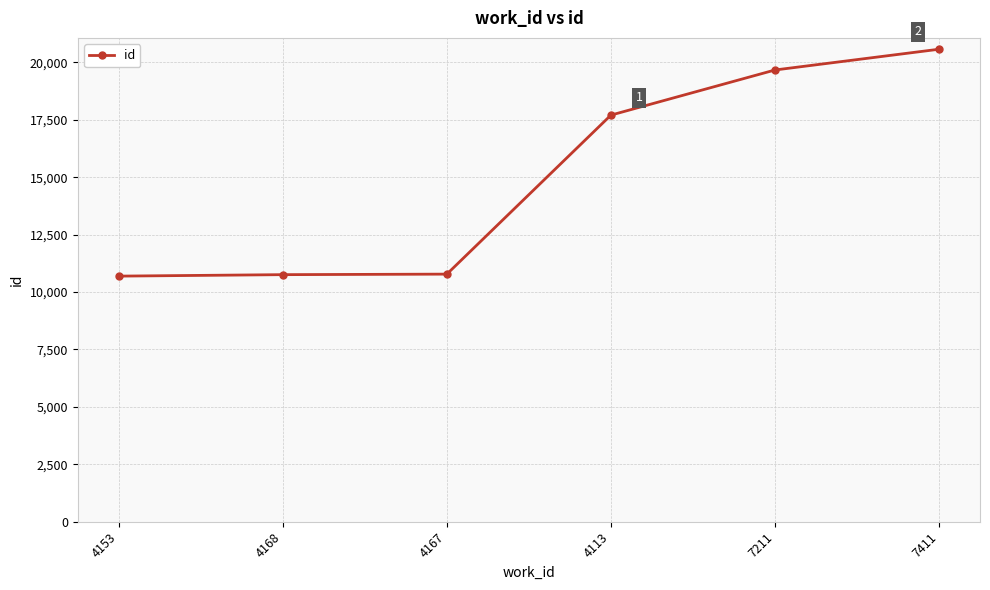

True or false: the data shows 17853 at 4168.

False